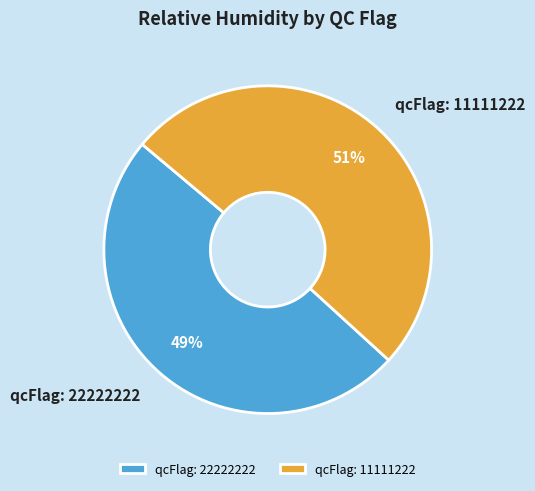

Is there a majority slice in this chart?

Yes